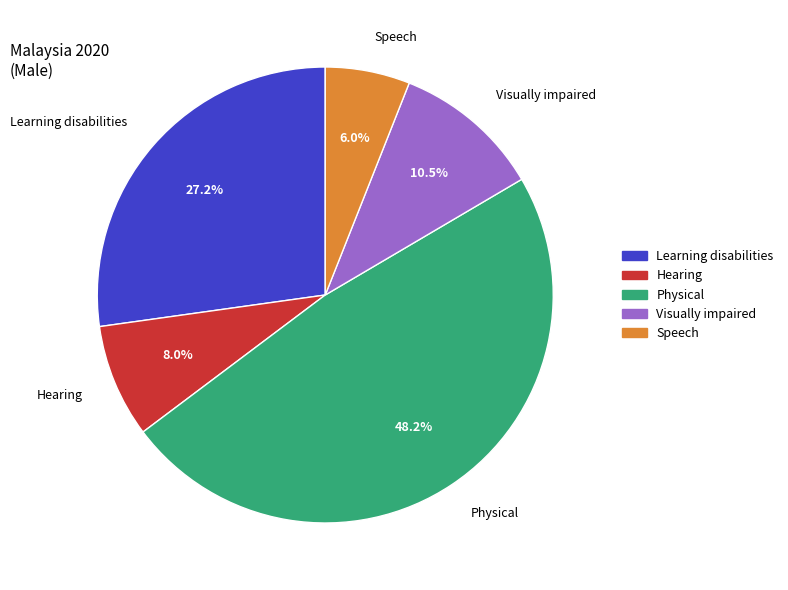

Rank the categories by value from lowest to highest.

Speech, Hearing, Visually impaired, Learning disabilities, Physical